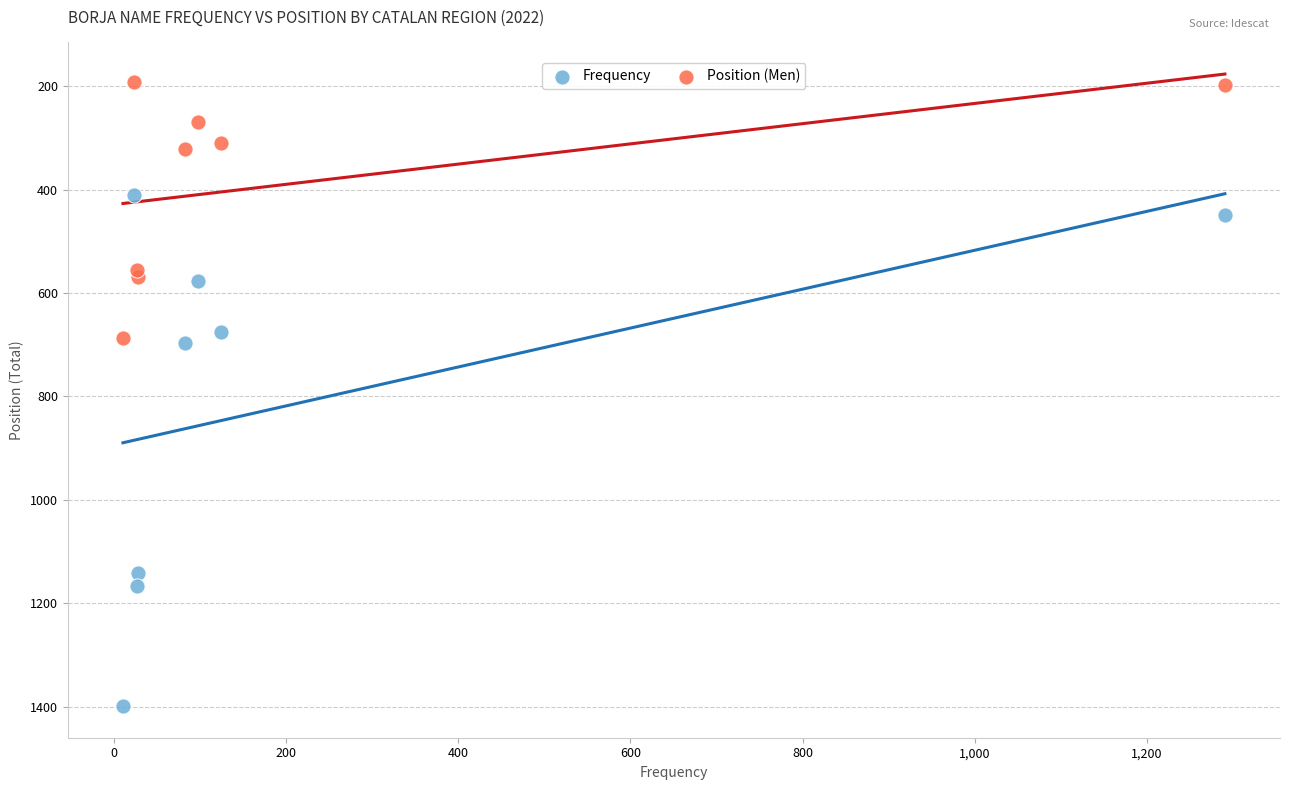

What are all the series names shown in the legend?

Frequency, Position (Men)